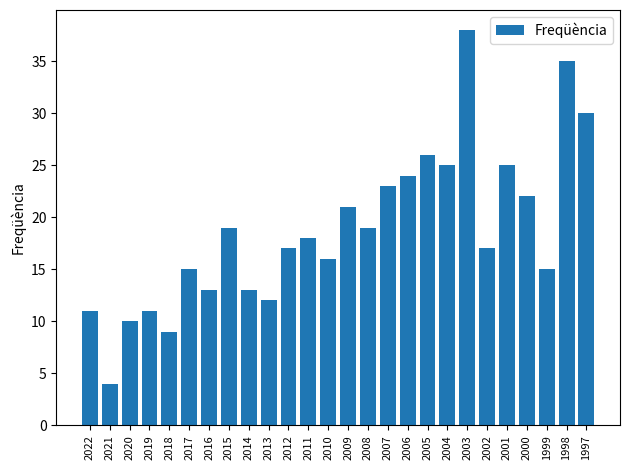

What is the difference between the maximum and second lowest values?

29